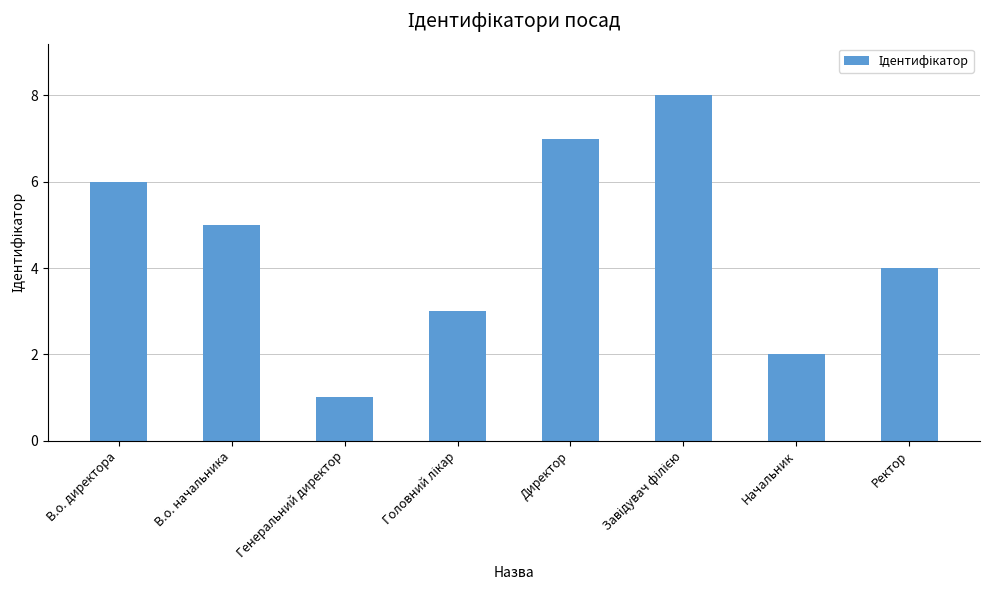

What is the label of the 2nd bar from the left?

В.о. начальника